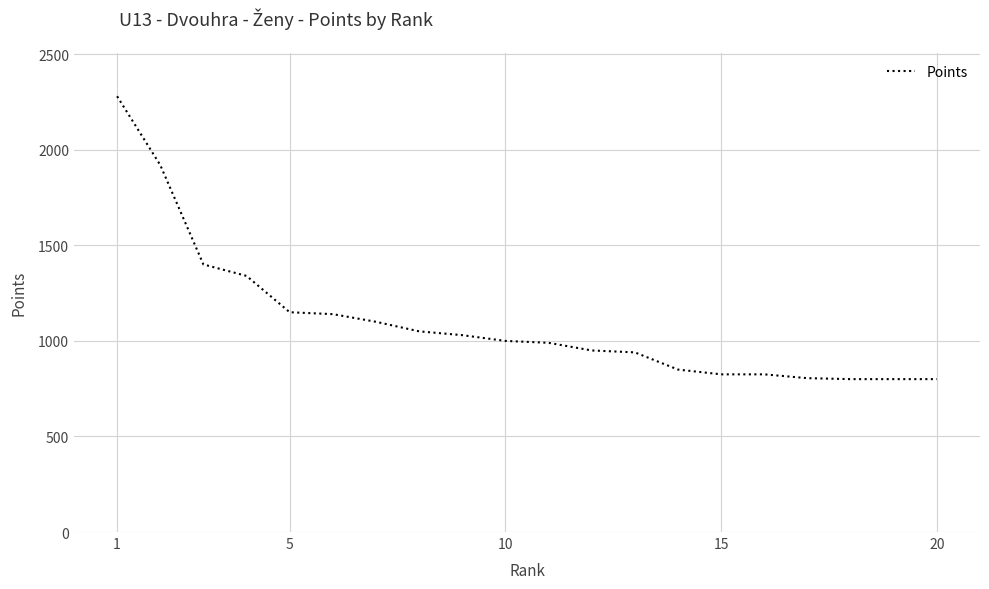

How many values are below 1000?

10